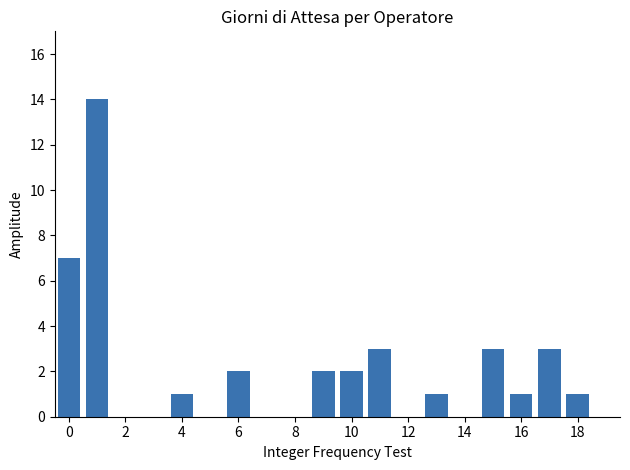

Are the bars grouped side by side (vs. stacked)?

No